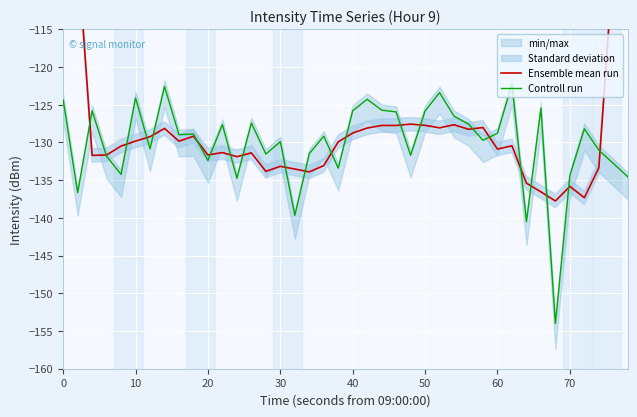

What is the maximum value for Ensemble mean run?

-78.0